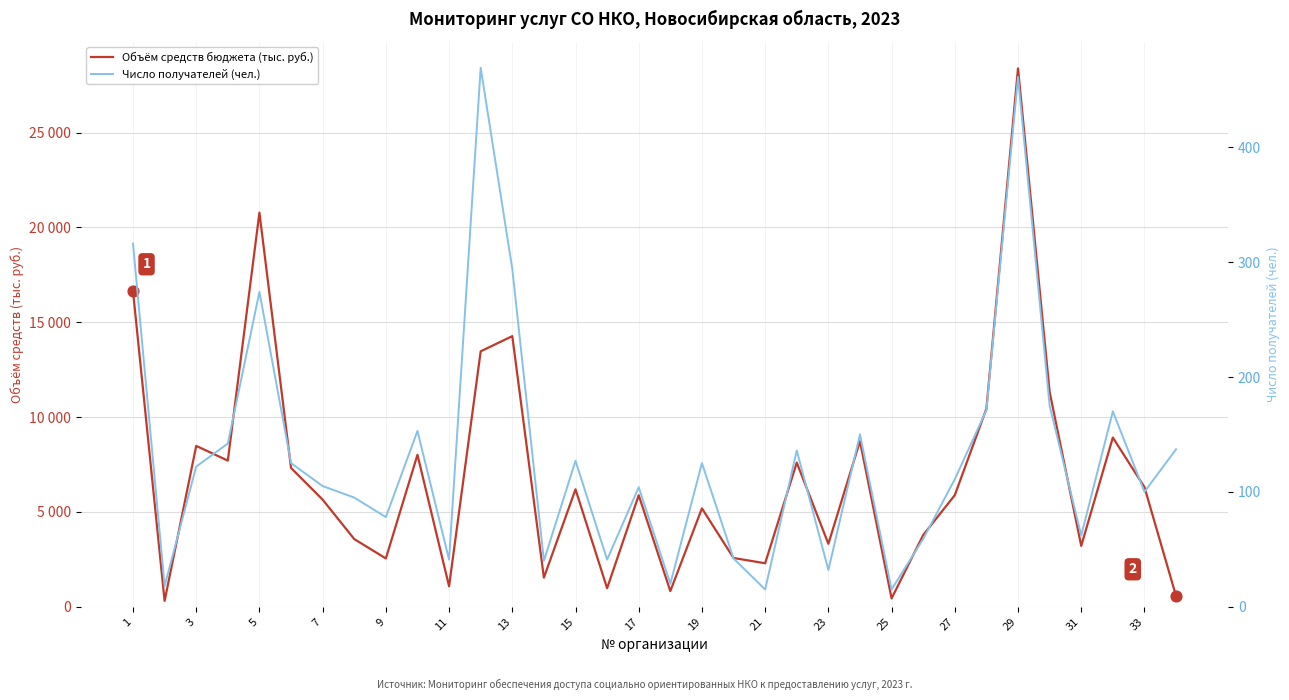

Which series has the largest Y range (max minus min)?

Объём средств бюджета (тыс. руб.)